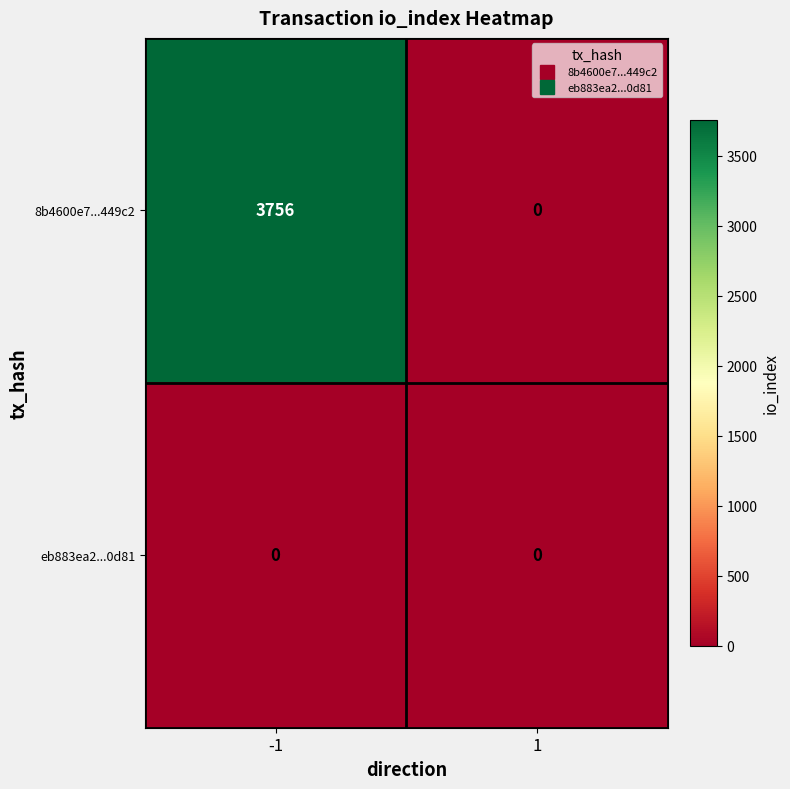

At how many categories does at least one series exceed 2094?

1